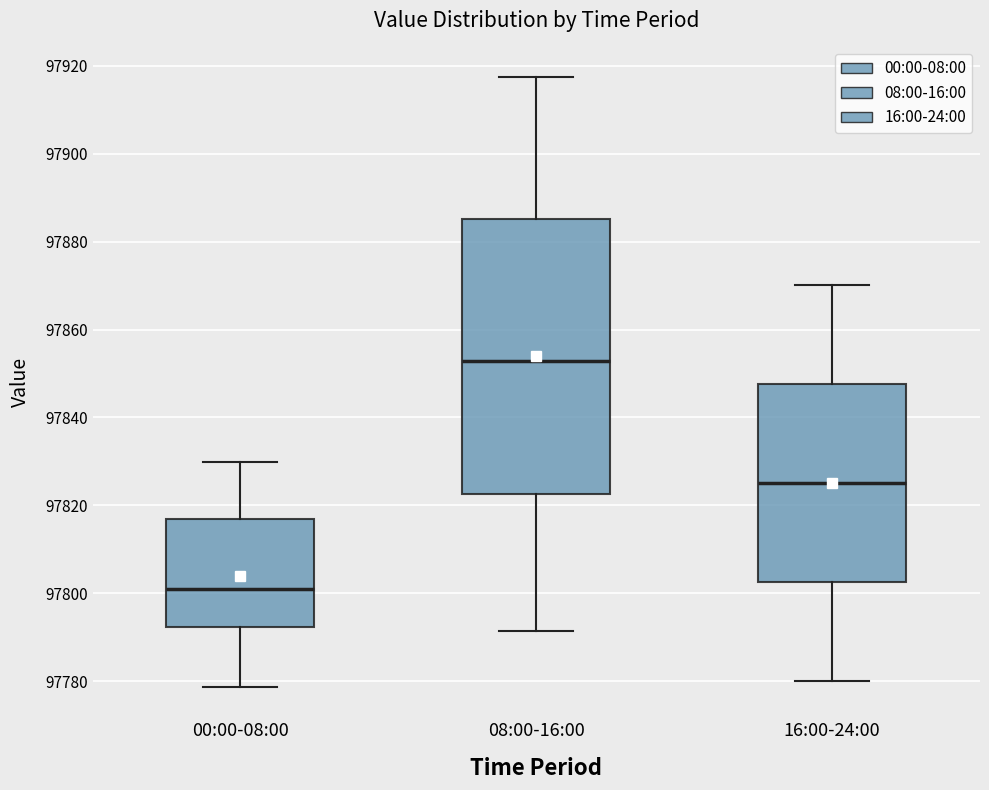

Which box is the tallest, from its lower edge to its upper edge?

08:00-16:00